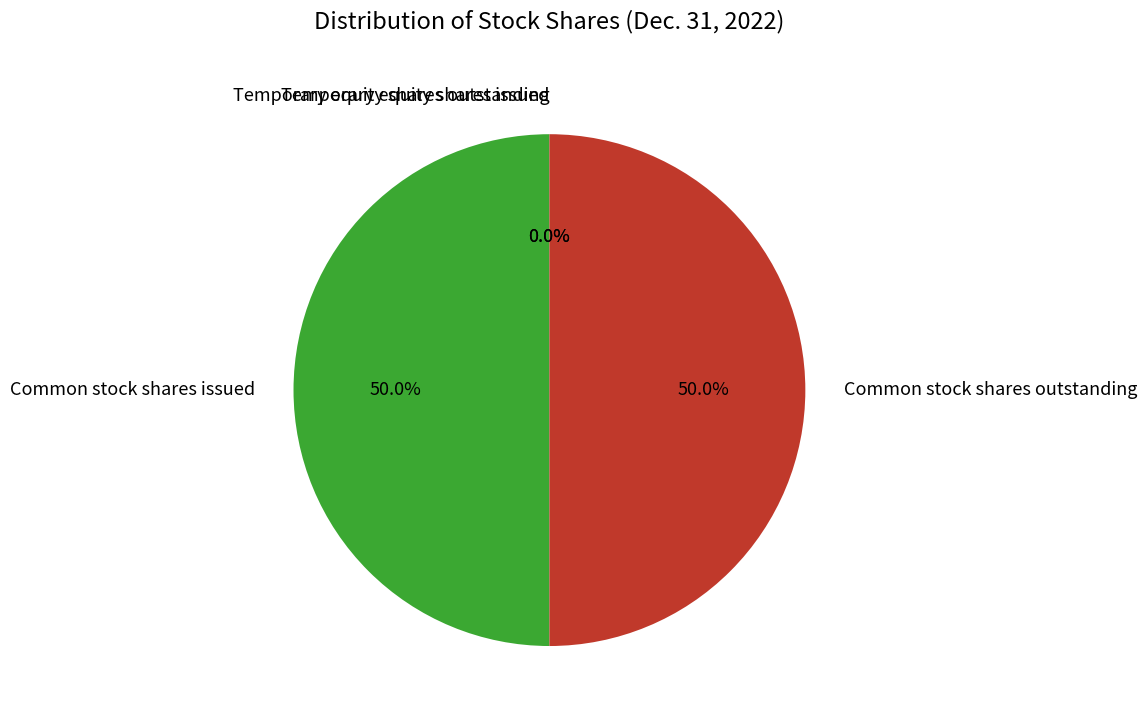

To the nearest percent, what is the difference between the largest and smallest slice percentages?

50%